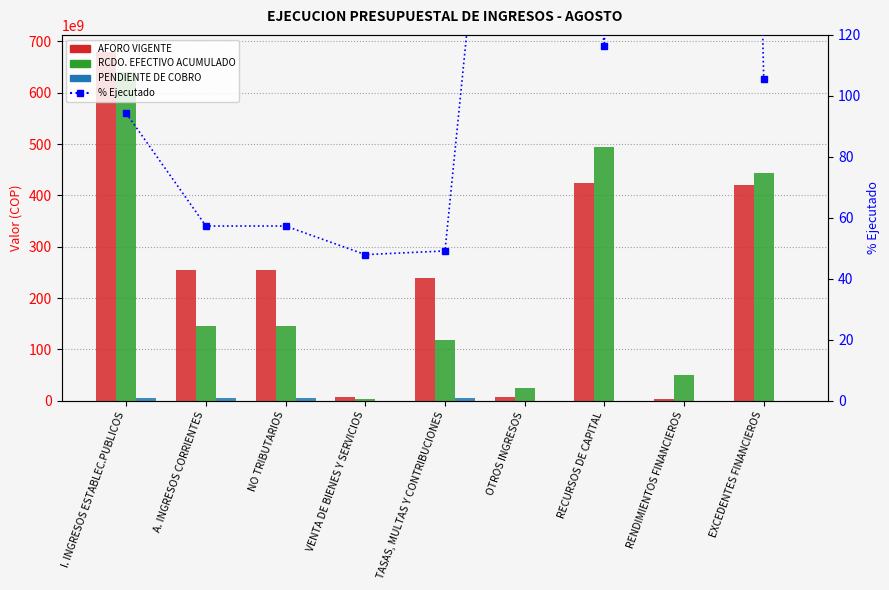

Reading right to left, extract all data points from this chart.

AFORO VIGENTE: EXCEDENTES FINANCIEROS=419603445000.0	RENDIMIENTOS FINANCIEROS=4067677000.0	RECURSOS DE CAPITAL=423671122000.0	OTROS INGRESOS=8000000000.0	TASAS, MULTAS Y CONTRIBUCIONES=239372054590.0	VENTA DE BIENES Y SERVICIOS=7683577000.0	NO TRIBUTARIOS=255055631590.0	A. INGRESOS CORRIENTES=255055631590.0	I. INGRESOS ESTABLEC.PUBLICOS=678726753590.0
RCDO. EFECTIVO ACUMULADO: EXCEDENTES FINANCIEROS=442813000000.0	RENDIMIENTOS FINANCIEROS=49789267375.4	RECURSOS DE CAPITAL=493635051857.3	OTROS INGRESOS=24873325156.5	TASAS, MULTAS Y CONTRIBUCIONES=117612003680.0	VENTA DE BIENES Y SERVICIOS=3682718266.8	NO TRIBUTARIOS=146168047103.2	A. INGRESOS CORRIENTES=146168047103.2	I. INGRESOS ESTABLEC.PUBLICOS=639803098960.5
PENDIENTE DE COBRO: EXCEDENTES FINANCIEROS=0.0	RENDIMIENTOS FINANCIEROS=0.0	RECURSOS DE CAPITAL=73341888.0	OTROS INGRESOS=0.0	TASAS, MULTAS Y CONTRIBUCIONES=5656434741.4	VENTA DE BIENES Y SERVICIOS=181183815.7	NO TRIBUTARIOS=5837618557.0	A. INGRESOS CORRIENTES=5837618557.0	I. INGRESOS ESTABLEC.PUBLICOS=5910960445.0
% Ejecutado: EXCEDENTES FINANCIEROS=105.5	RENDIMIENTOS FINANCIEROS=1224.0	RECURSOS DE CAPITAL=116.5	OTROS INGRESOS=310.9	TASAS, MULTAS Y CONTRIBUCIONES=49.1	VENTA DE BIENES Y SERVICIOS=47.9	NO TRIBUTARIOS=57.3	A. INGRESOS CORRIENTES=57.3	I. INGRESOS ESTABLEC.PUBLICOS=94.3